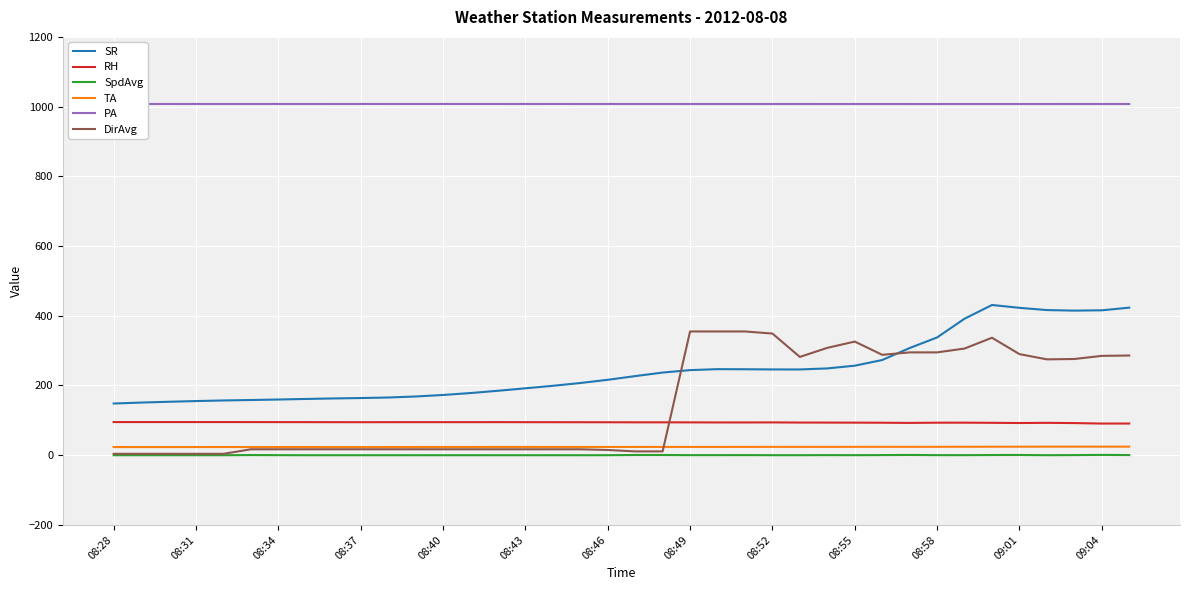

Which series has the largest total across all categories?

PA